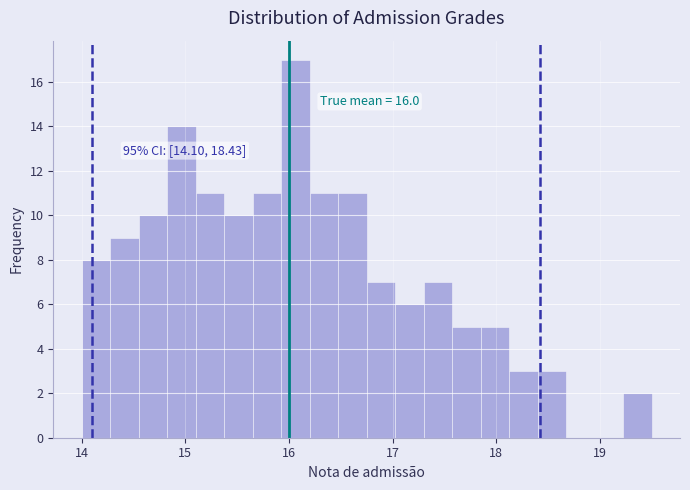

Read against the x-axis, roughly where is the centre of the tallest bar?

16.1